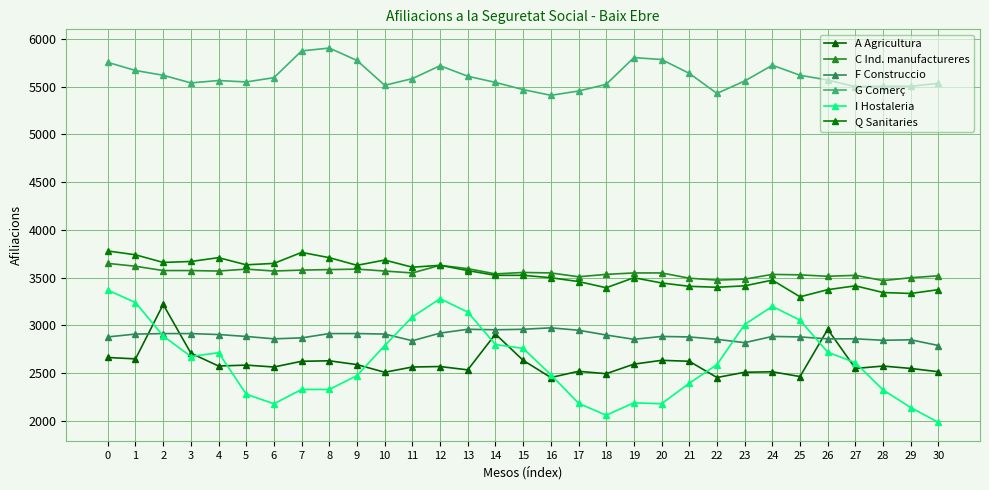

How many data points in G Comerç are less than 5570?

15